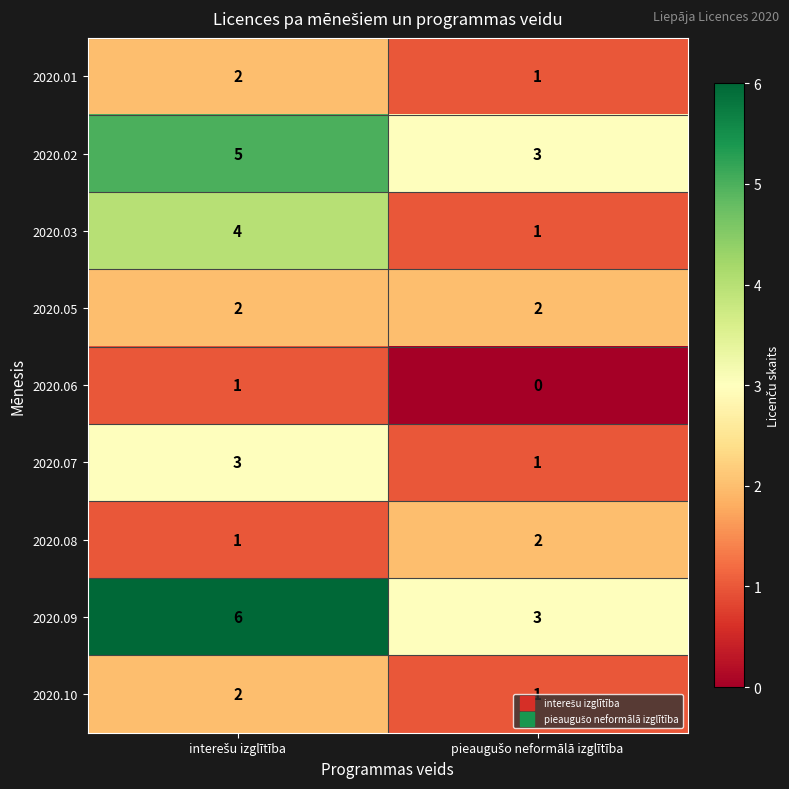

What is the sum of all 2020.02 values?

8